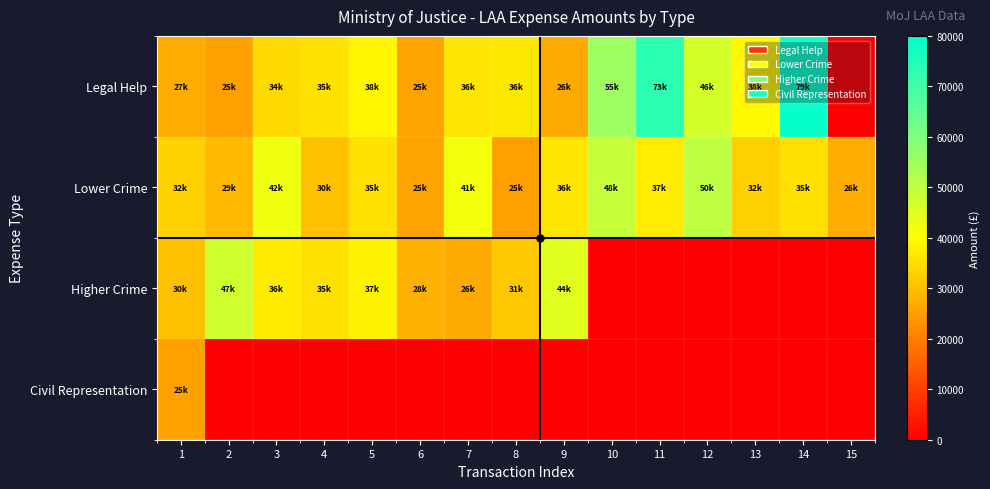

Reading left to right, what are all the values shown in this chart?

Legal Help: 1=27012.0	2=25020.0	3=34200.0	4=35496.0	5=38717.0	6=25709.0	7=36184.0	8=36400.0	9=26600.0	10=55000.0	11=73400.0	12=46607.0	13=38878.0	14=79000.0	15=0.0
Lower Crime: 1=32965.0	2=29200.0	3=42288.0	4=30000.0	5=35000.0	6=25851.0	7=41749.0	8=25116.0	9=36177.0	10=48935.0	11=37000.0	12=50000.0	13=32606.0	14=35032.0	15=26885.0
Higher Crime: 1=30258.7	2=47392.0	3=36780.8	4=35176.9	5=37814.8	6=28417.2	7=26666.5	8=31497.6	9=44960.5	10=0.0	11=0.0	12=0.0	13=0.0	14=0.0	15=0.0
Civil Representation: 1=25358.4	2=0.0	3=0.0	4=0.0	5=0.0	6=0.0	7=0.0	8=0.0	9=0.0	10=0.0	11=0.0	12=0.0	13=0.0	14=0.0	15=0.0